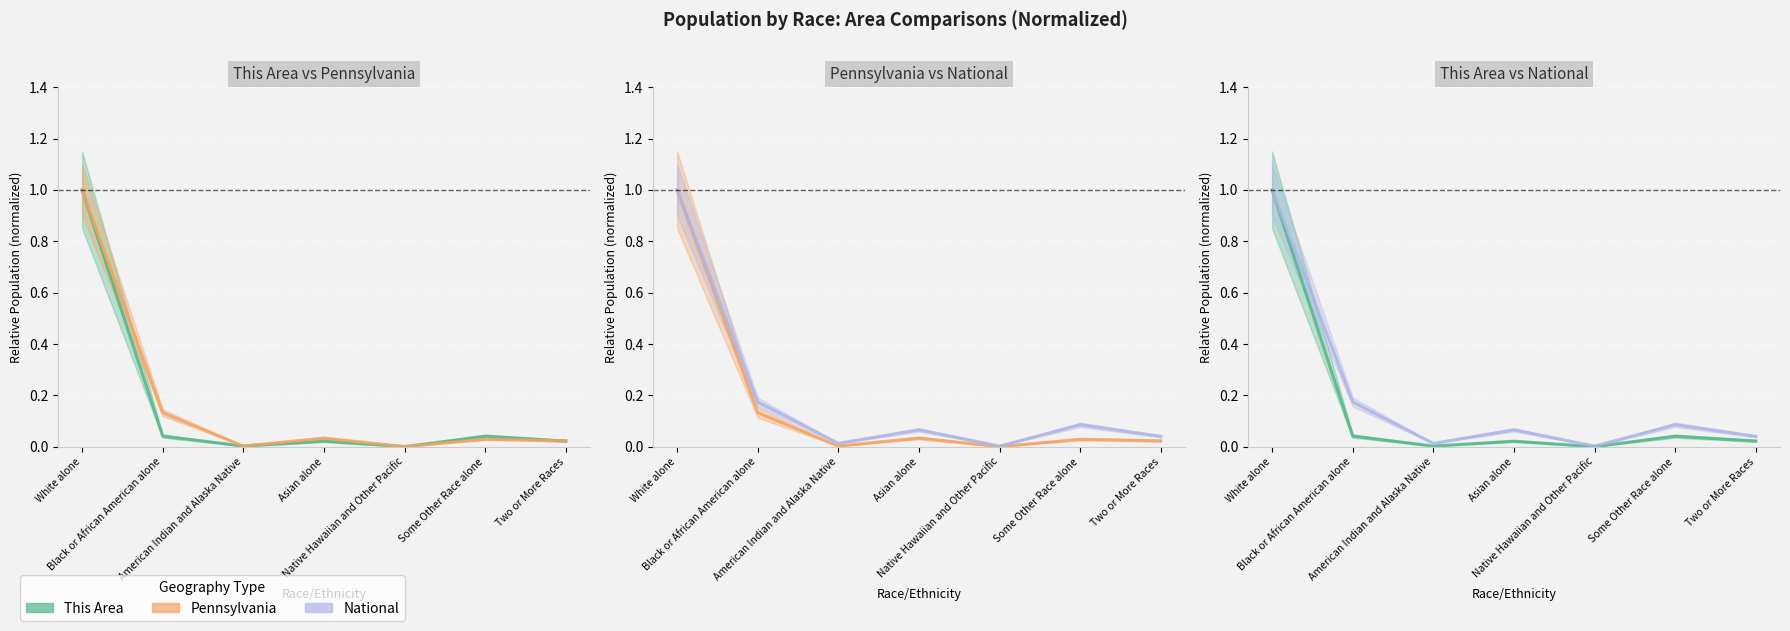

Count the number of categories in the chart.

7